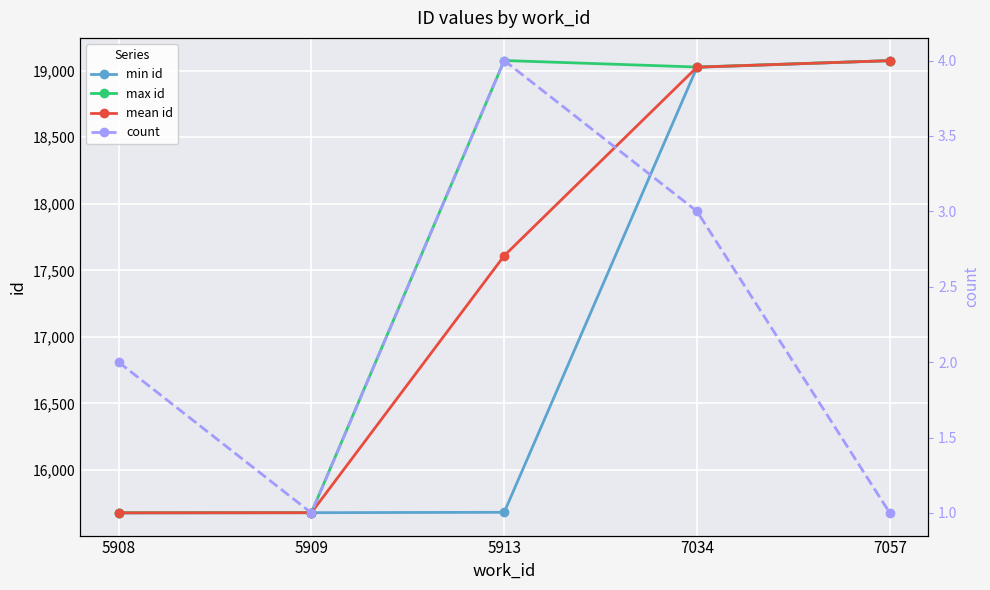

What is the lowest value of the max id series?

15678.0